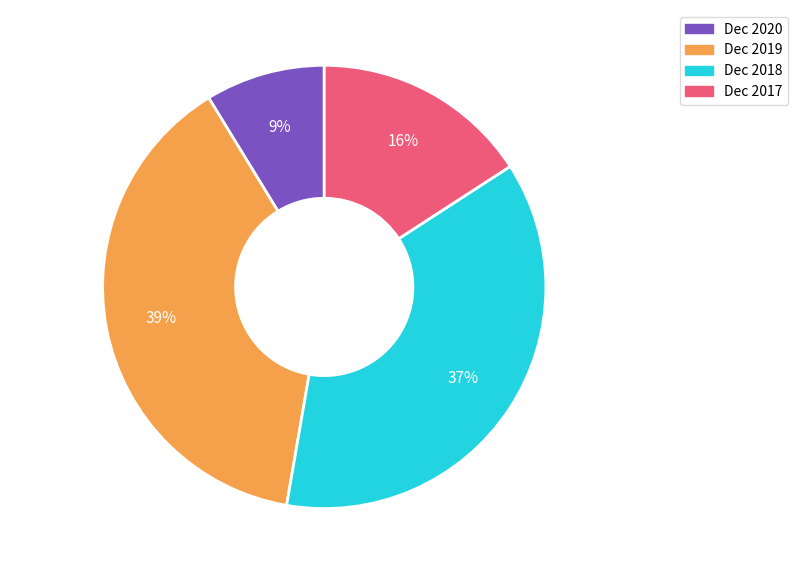

Is it true that Dec 2020 is 1% of the pie?

False